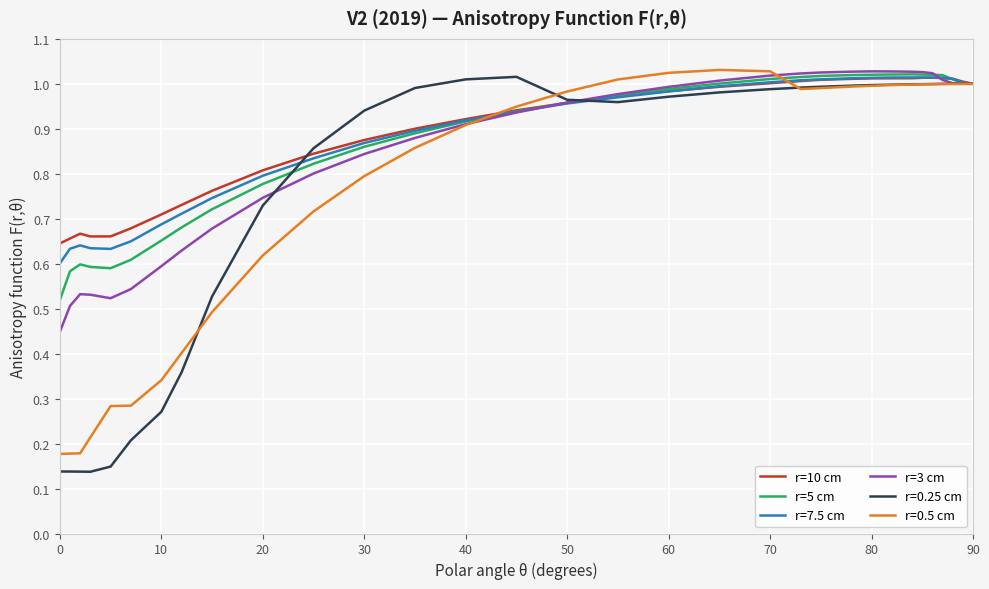

How many series are shown in this chart?

6